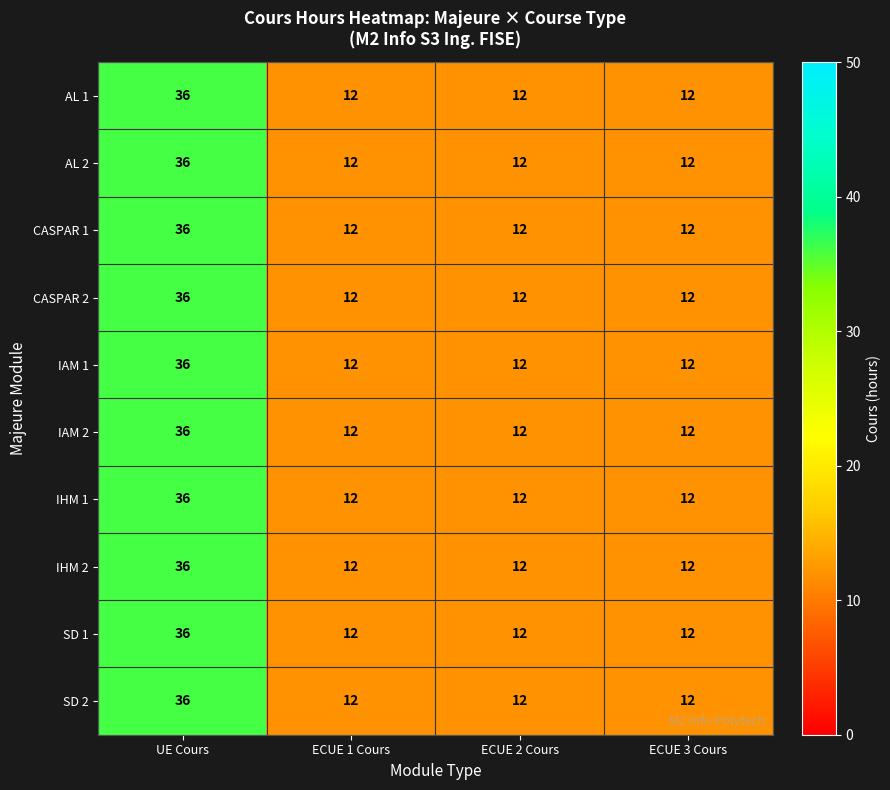

What is the minimum value for AL 1?

12